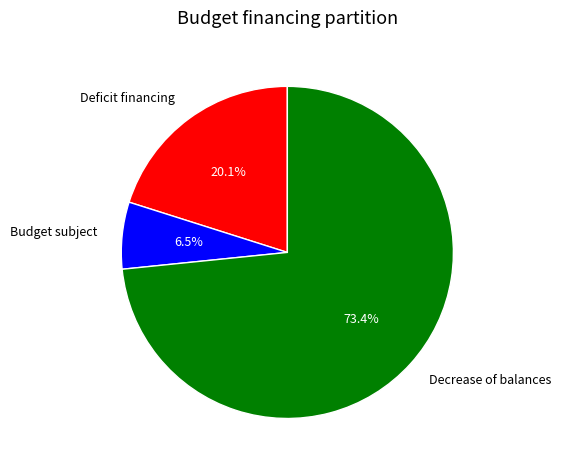

How many segments does this pie chart have?

3